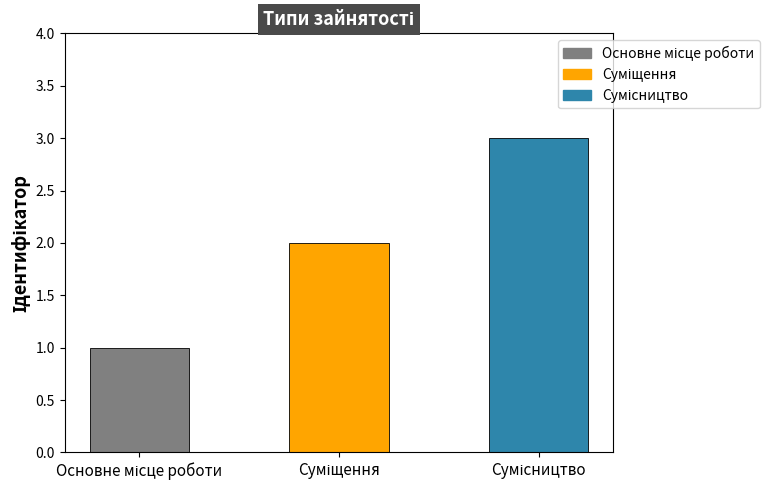

Count the number of categories in the chart.

3